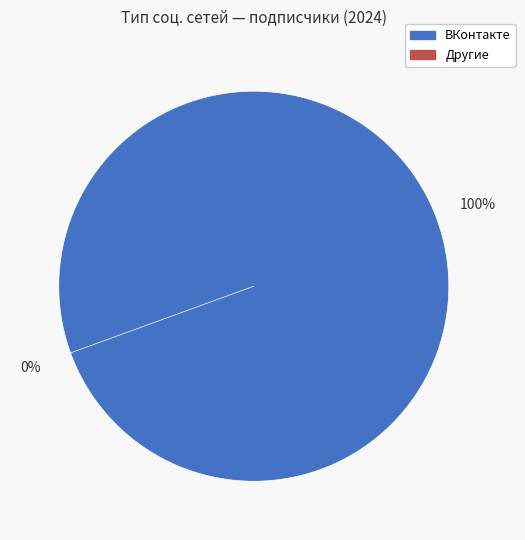

To the nearest percent, what is the difference between the 5 and ВКонтакте slice percentages?

23%